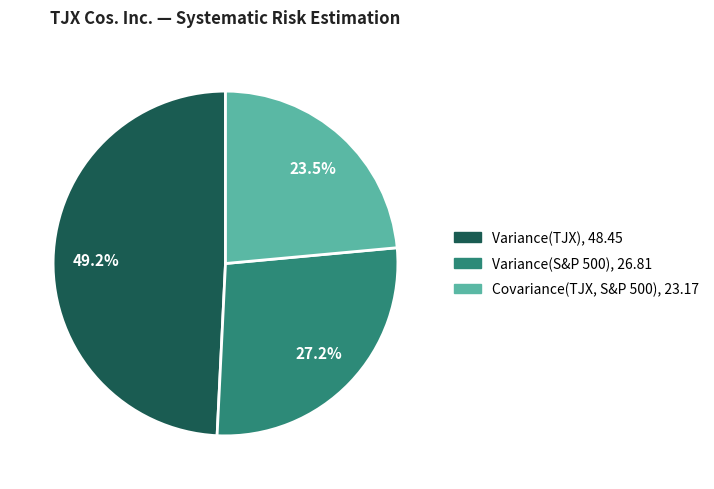

Which has a higher value, Covariance(TJX, S&P 500) or Variance(TJX)?

Variance(TJX)